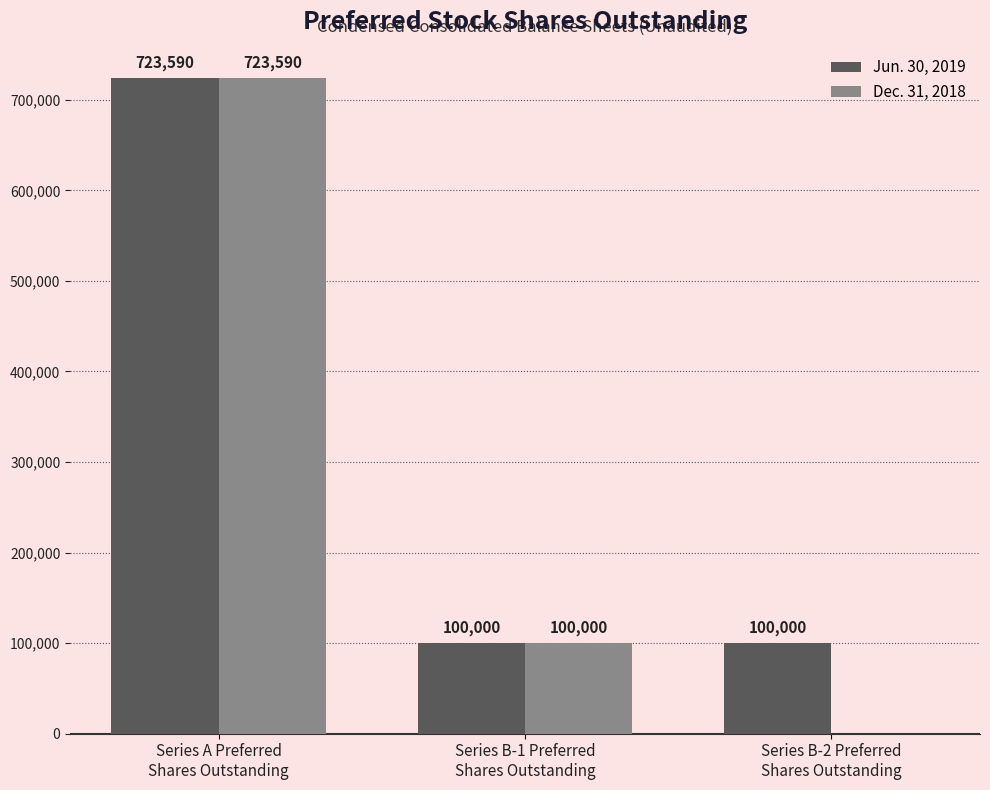

What are all the series names shown in the legend?

Jun. 30, 2019, Dec. 31, 2018